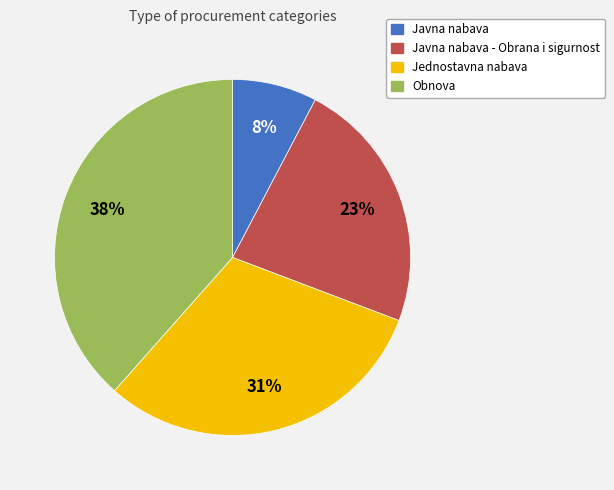

To the nearest percent, what is the average slice percentage?

25%